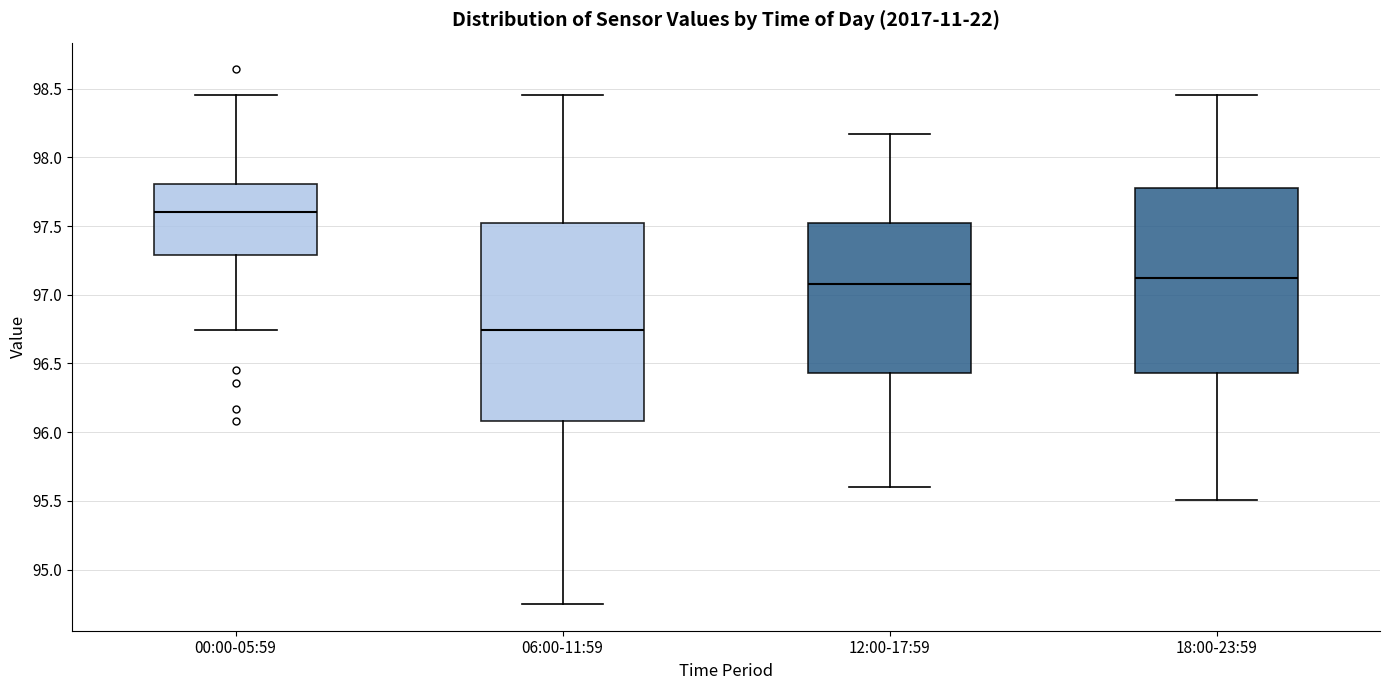

Reading left to right, read every box against the y-axis: the position of its median line, the range the box covers, and the ends of its whiskers. The values are not printed on the chart, so give them approximately, as read against the axis.

00:00-05:59: median 97.60, box 97.30 to 97.80, whiskers 96.75 to 98.45
06:00-11:59: median 96.75, box 96.10 to 97.55, whiskers 94.75 to 98.45
12:00-17:59: median 97.10, box 96.45 to 97.55, whiskers 95.60 to 98.15
18:00-23:59: median 97.15, box 96.45 to 97.80, whiskers 95.50 to 98.45